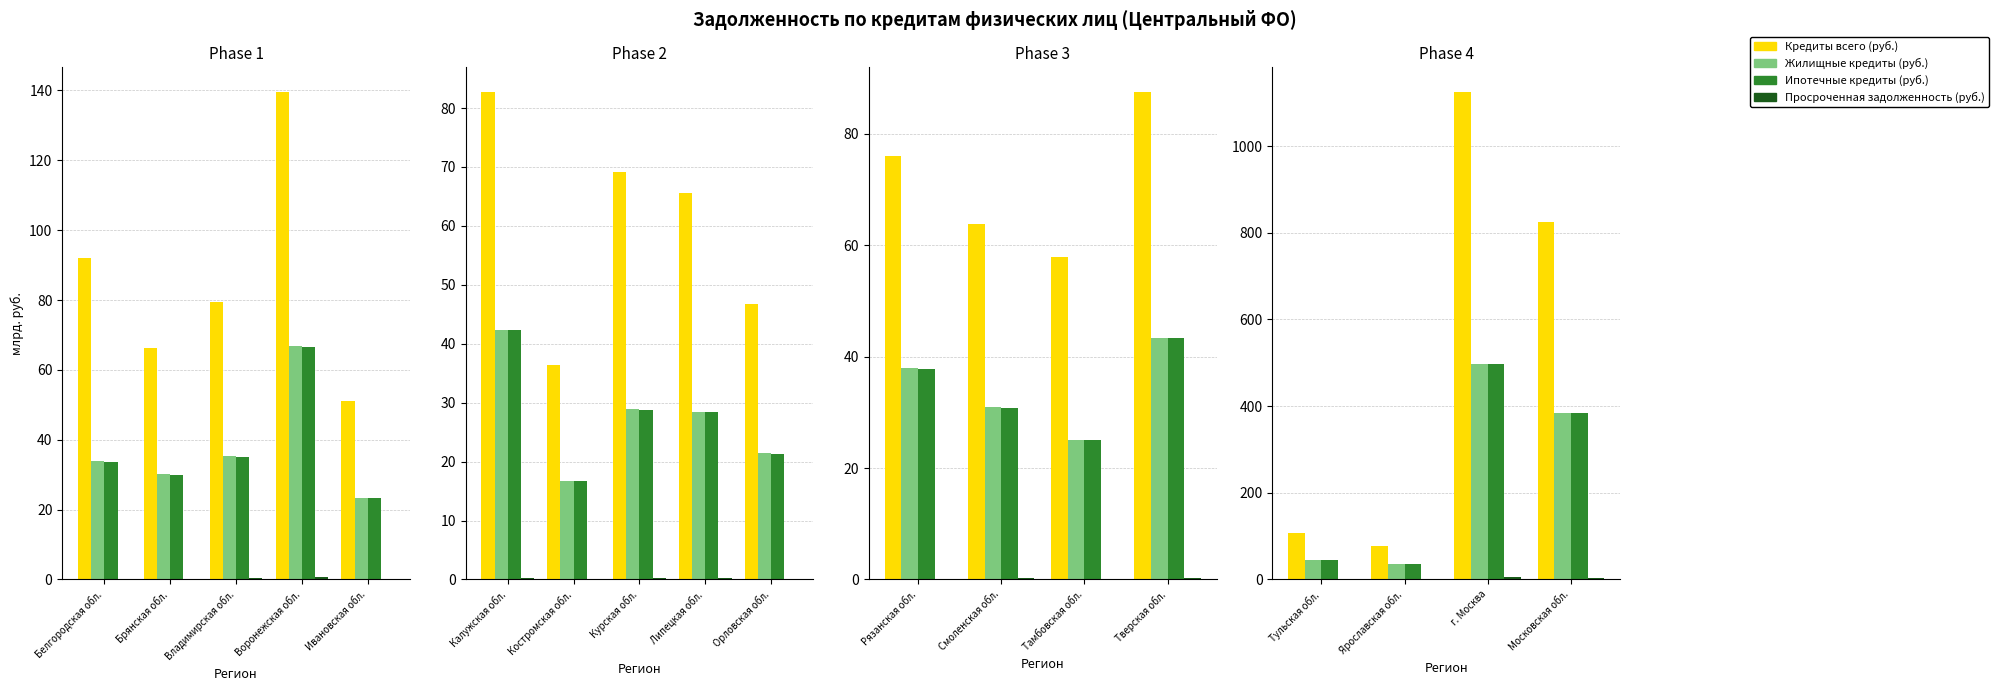

What value does the Кредиты всего (руб.) series have at Воронежская обл.?

139.6